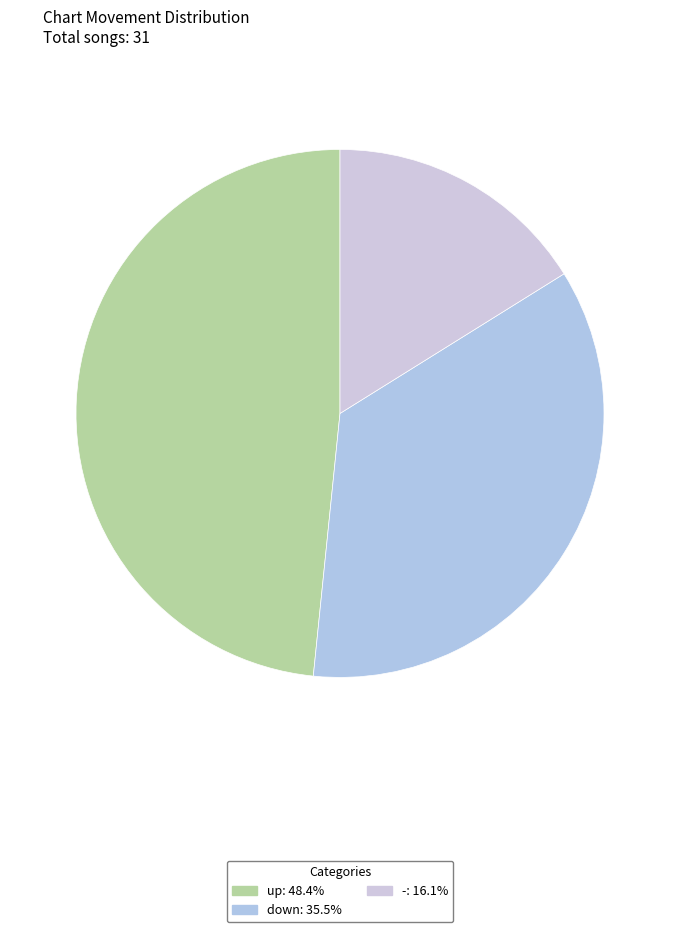

To the nearest percent, what is the average slice percentage?

33%